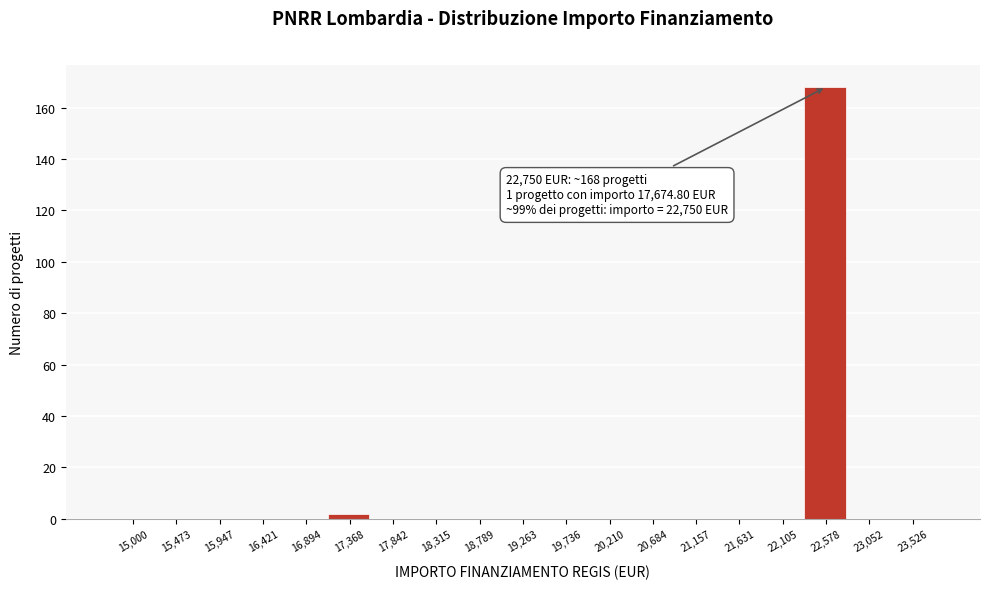

Reading left to right, list all the values displayed in this chart.

15,000=0	15,473=0	15,947=0	16,421=0	16,894=0	17,368=2	17,842=0	18,315=0	18,789=0	19,263=0	19,736=0	20,210=0	20,684=0	21,157=0	21,631=0	22,105=0	22,578=168	23,052=0	23,526=0